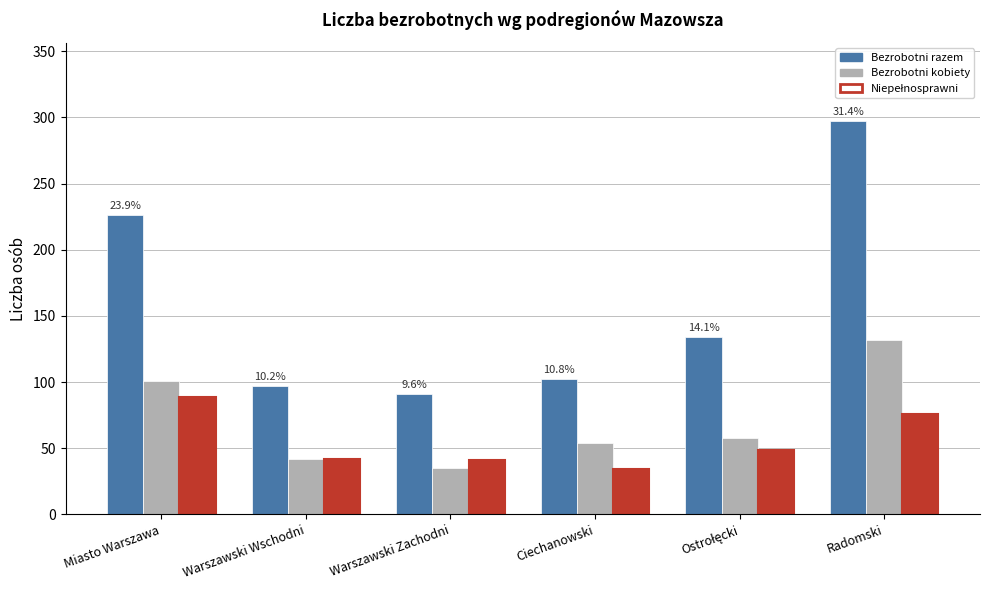

How many groups of bars are there?

6